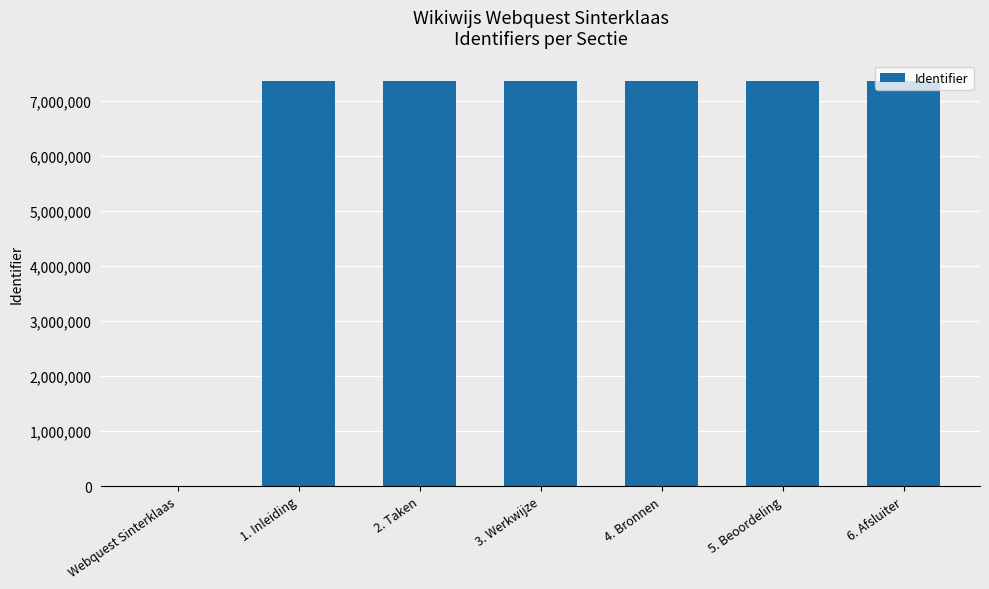

The value at 6. Afsluiter is 12916106. True or false?

False